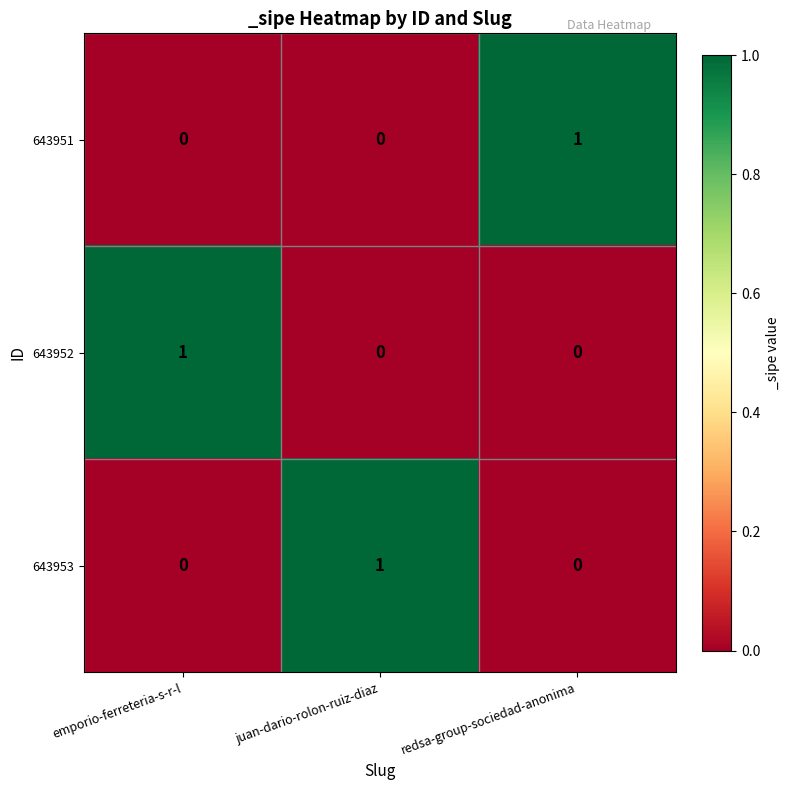

Count the 643952 values in the range 0 to 1.

3